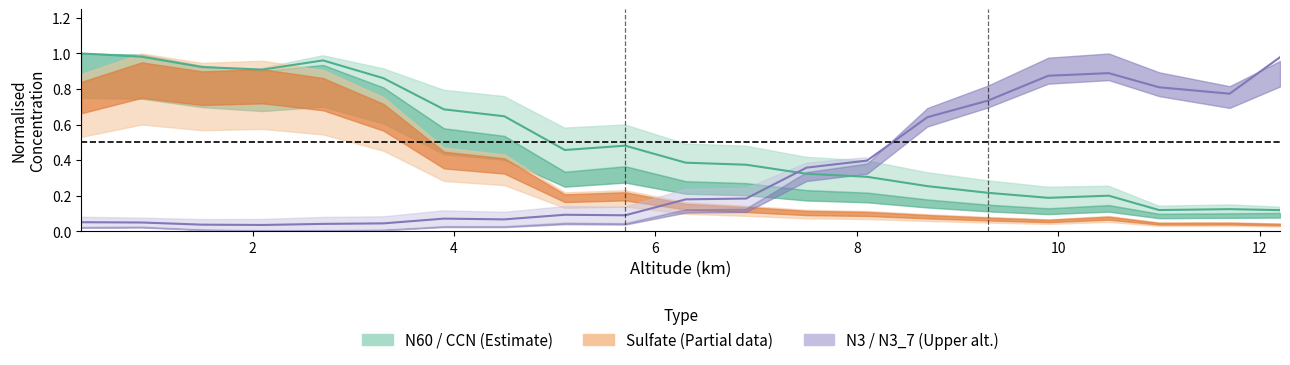

Does the chart display data point markers on the line(s)?

No